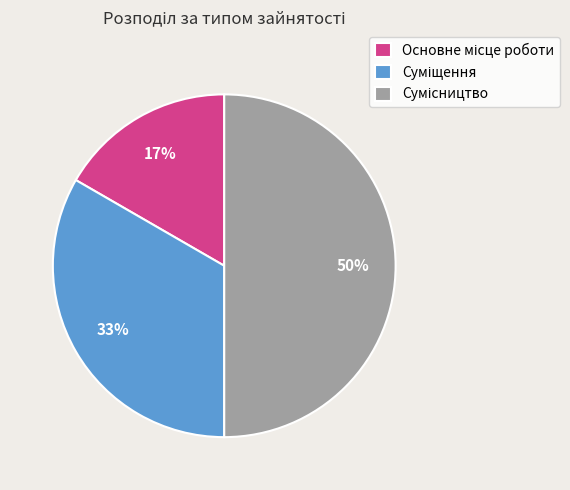

To the nearest percent, what is the average slice percentage?

33%